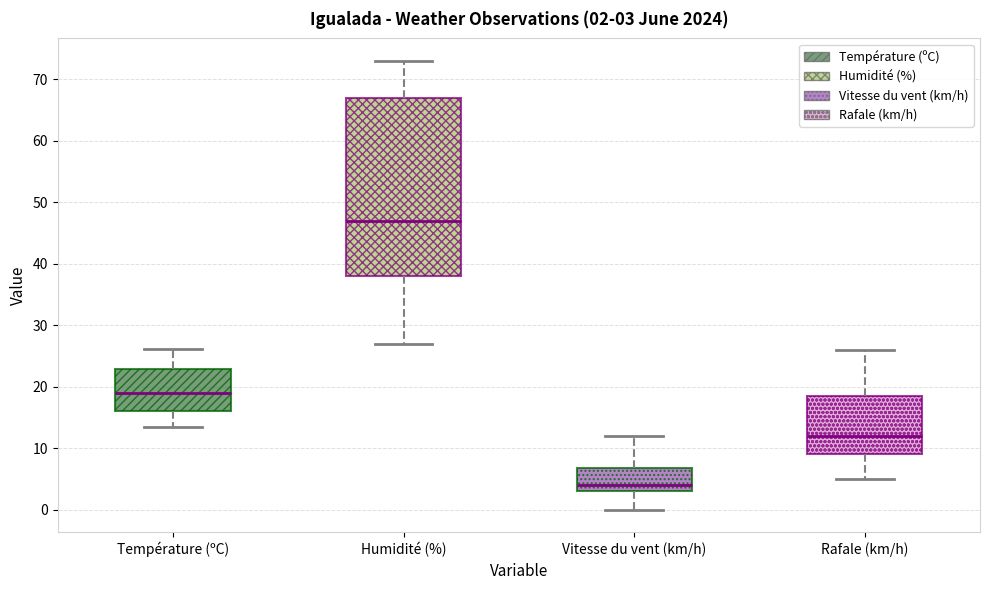

Which box is the tallest, from its lower edge to its upper edge?

Humidité (%)